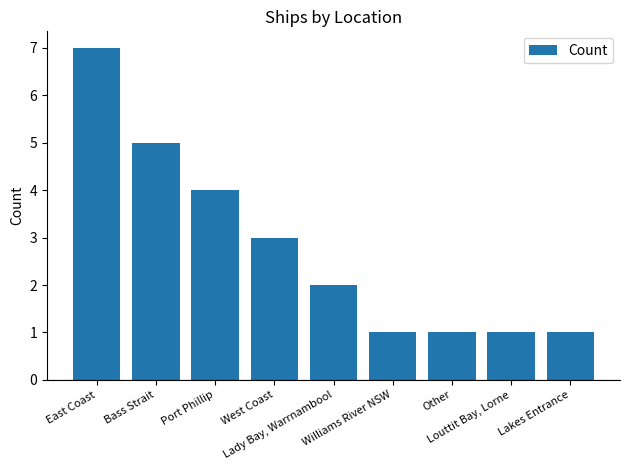

At which label is the value closest to 4?

Port Phillip